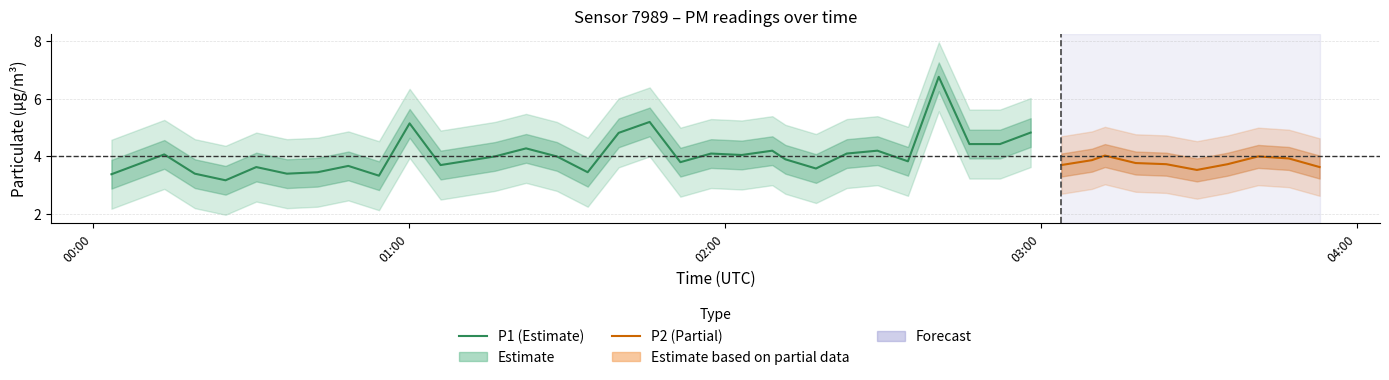

What is the highest value of the P1 series?

6.8